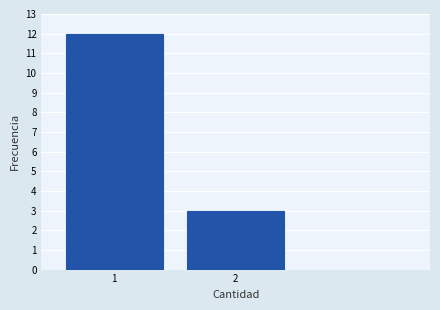

Reading right to left, extract all data points from this chart.

2=3	1=12